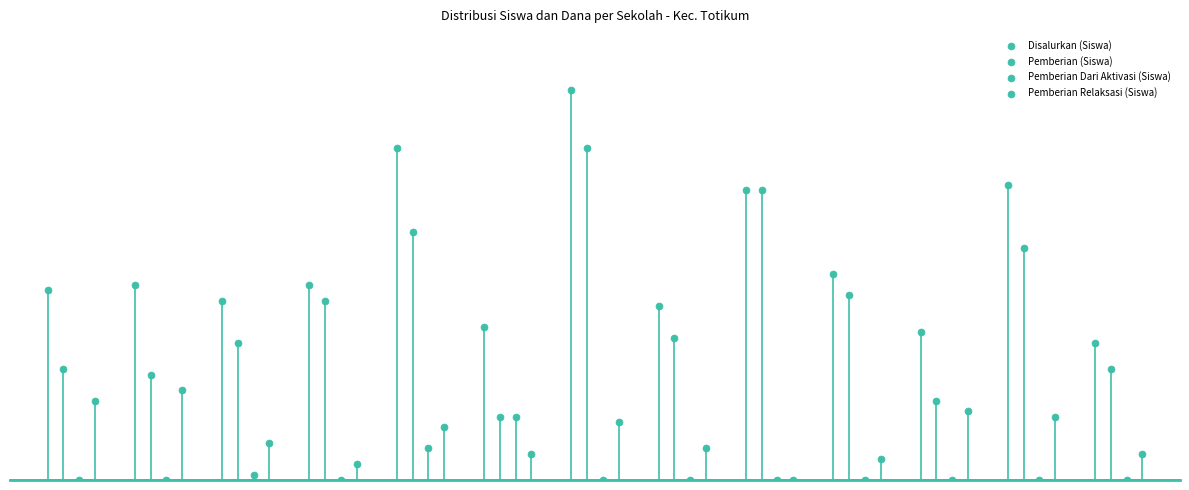

What are all the series names shown in the legend?

Disalurkan (Siswa), Pemberian (Siswa), Pemberian Dari Aktivasi (Siswa), Pemberian Relaksasi (Siswa)